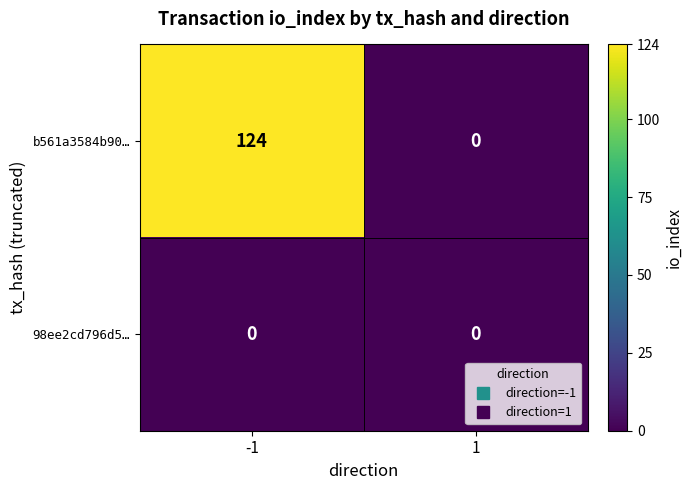

How many series are shown in this chart?

2